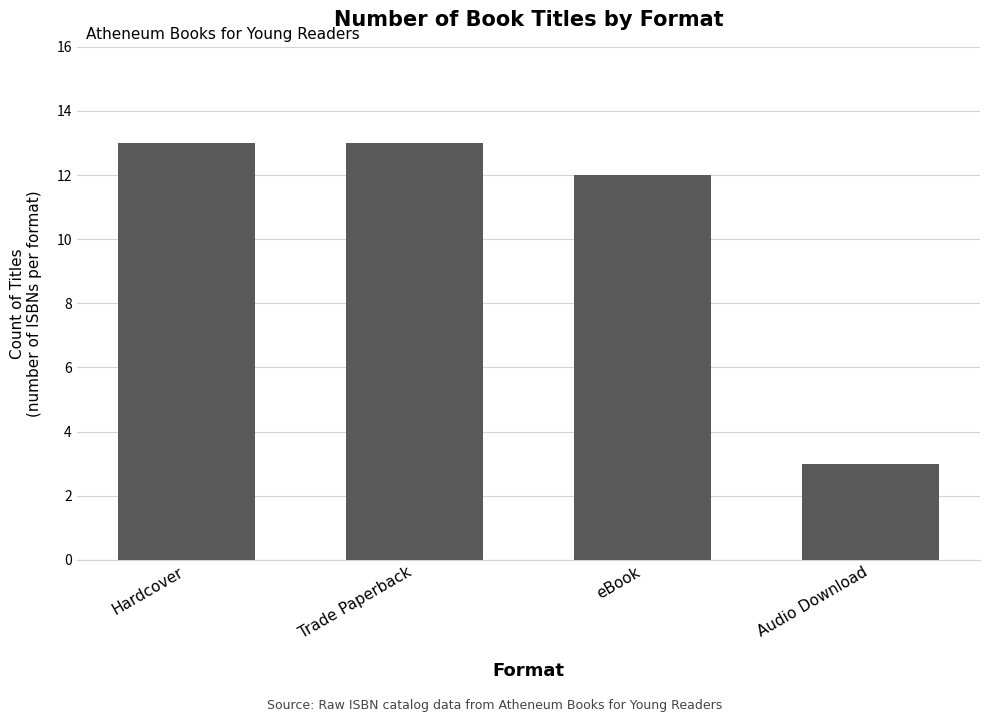

How many series are shown in this chart?

1